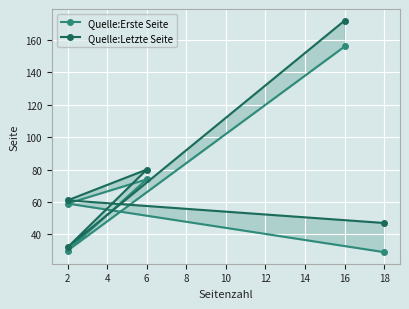

True or false: Quelle:Erste Seite has a value of 26 at 6.

False